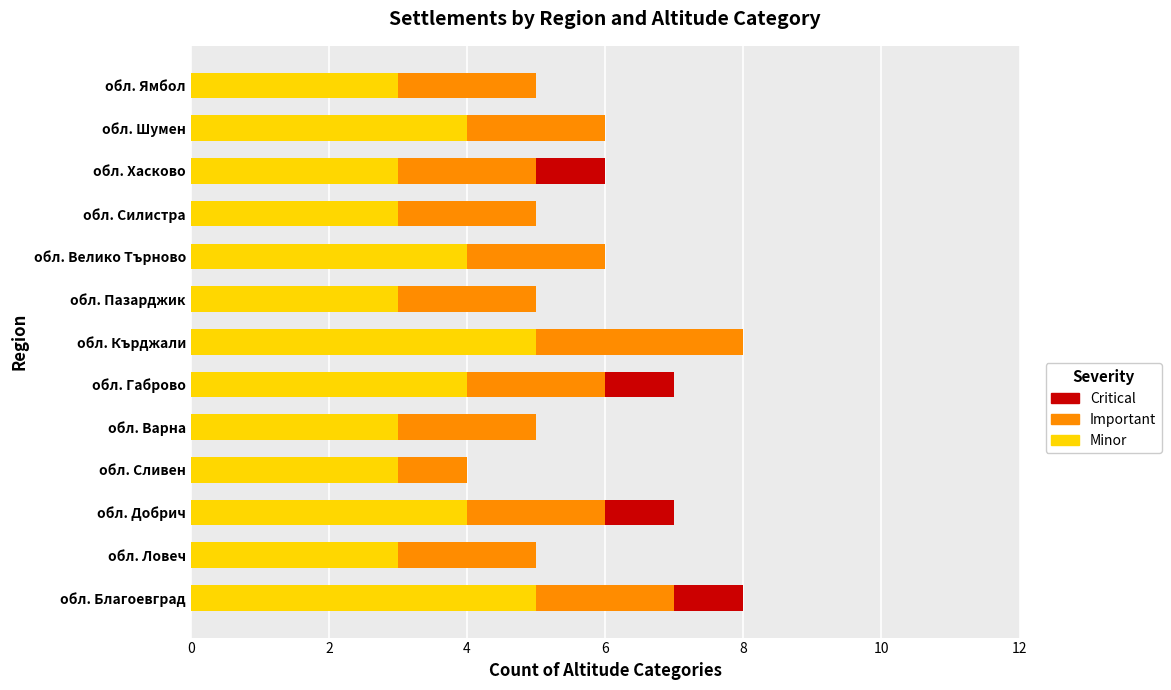

Is it true that Minor equals 5 at обл. Варна?

False